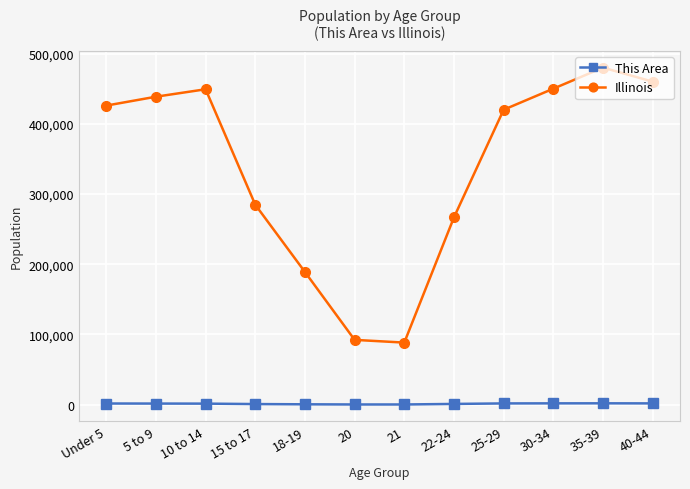

In Illinois, how many points are higher than both neighbors (excluding endpoints)?

2